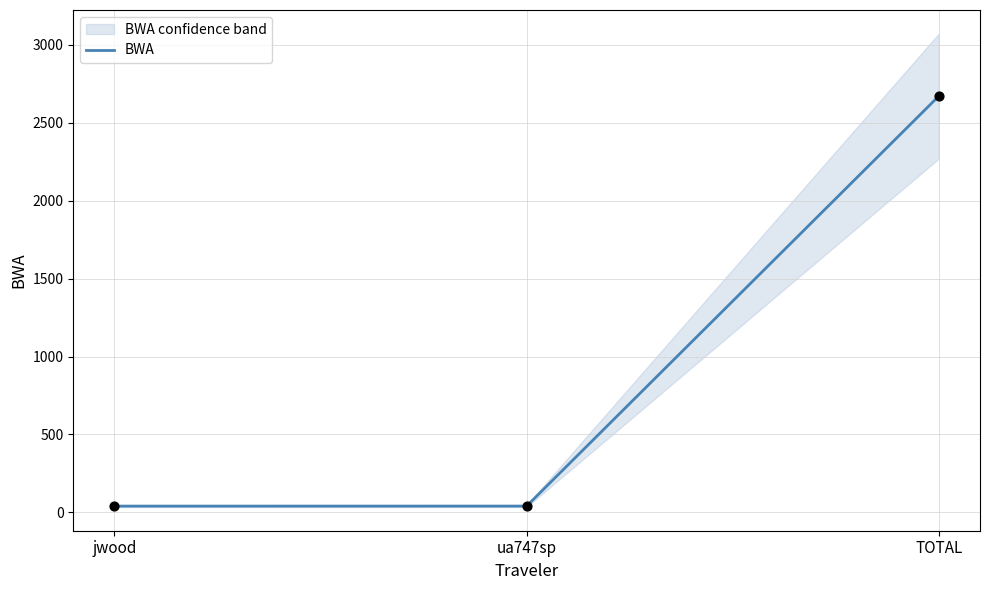

What is the change in value from jwood to TOTAL?

+2630.0